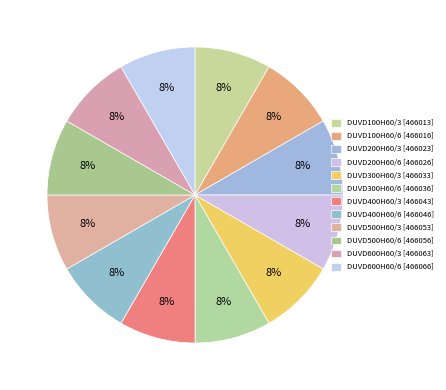

How many slices are in this pie chart?

12